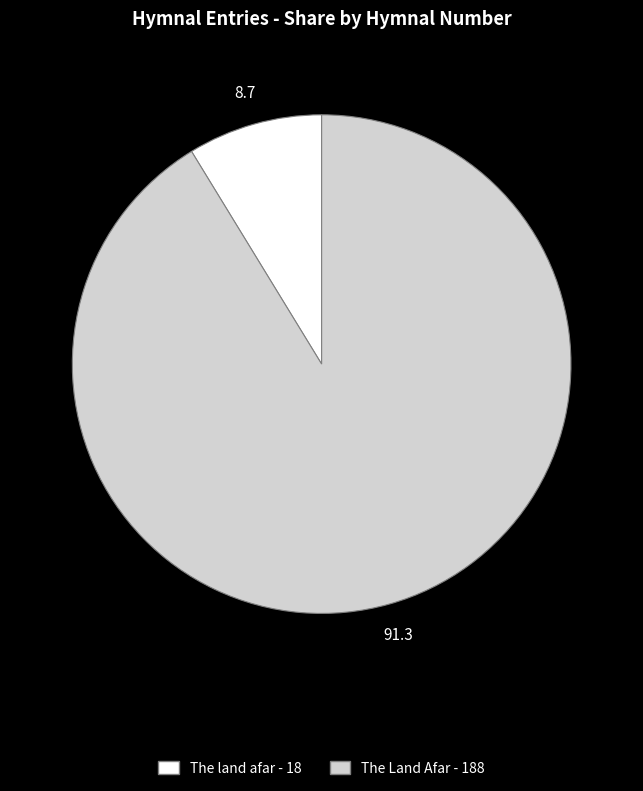

True or false: The Land Afar accounts for 82% of the total.

False